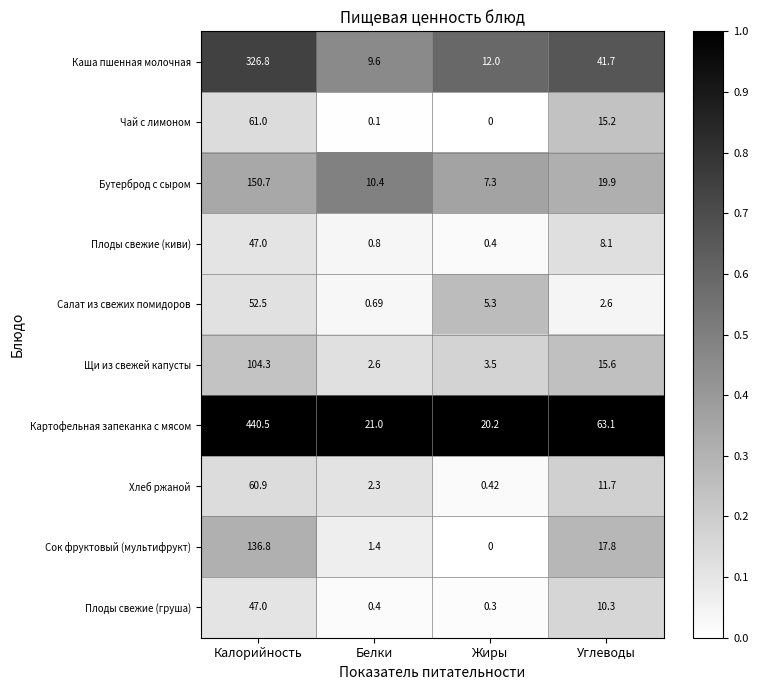

At which category is the sum across all series the highest?

Калорийность